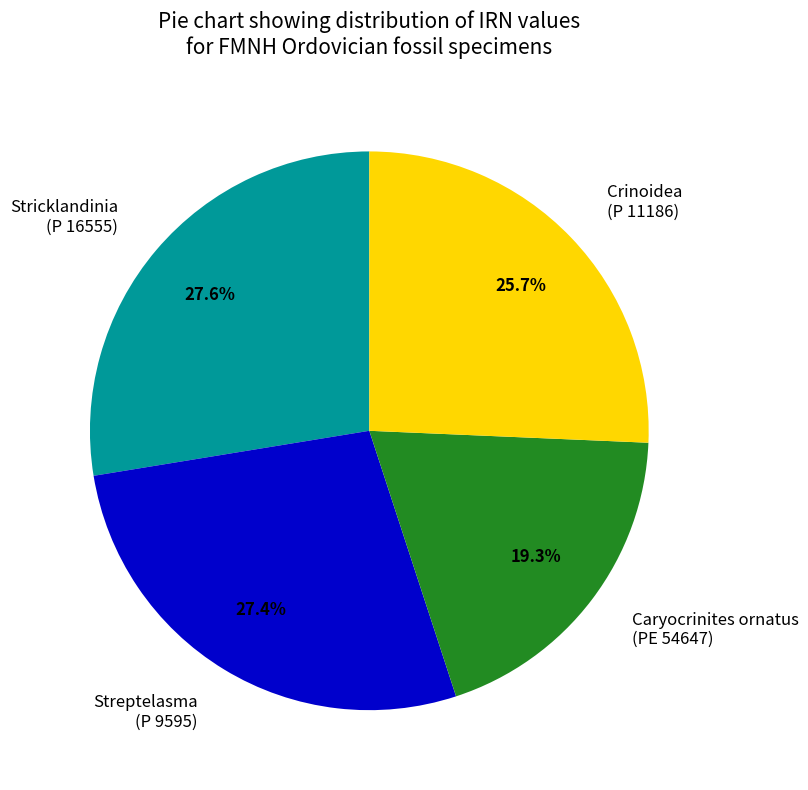

Which category has the smallest portion of the pie?

Caryocrinites ornatus (PE 54647)